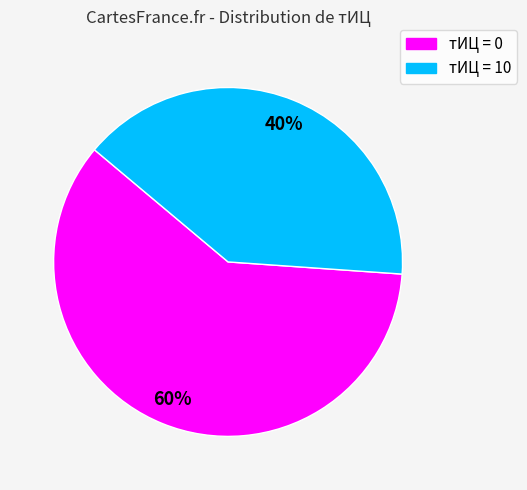

Is there a majority slice in this chart?

Yes